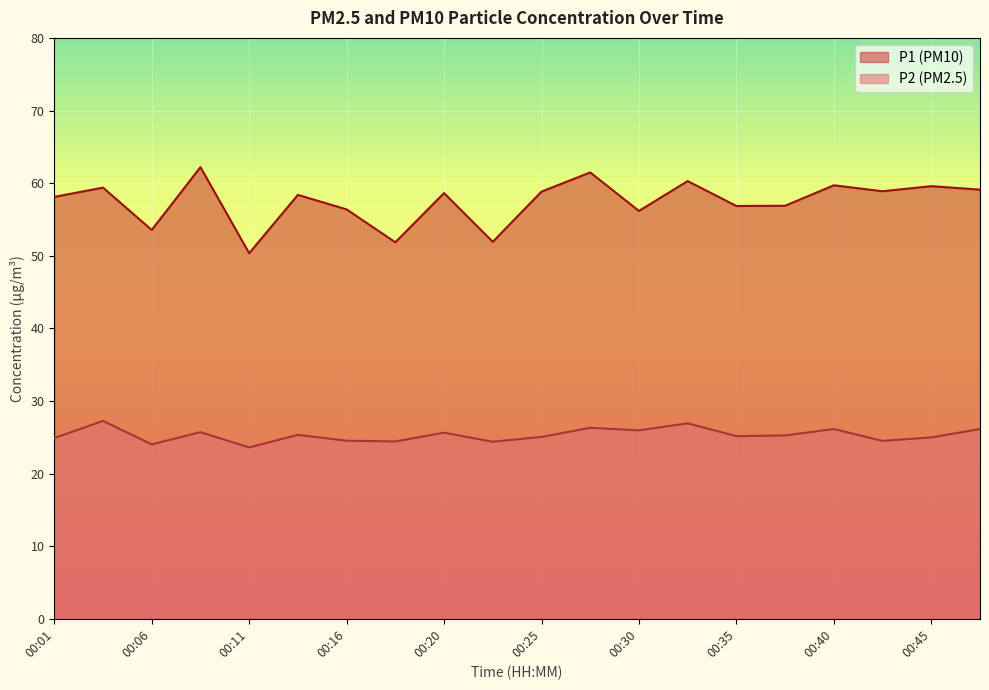

At which category does P1 reach its first local peak?

00:03